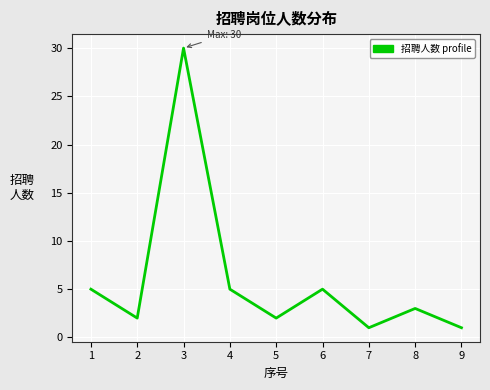

What is the change in value from 1 to 3?

+25